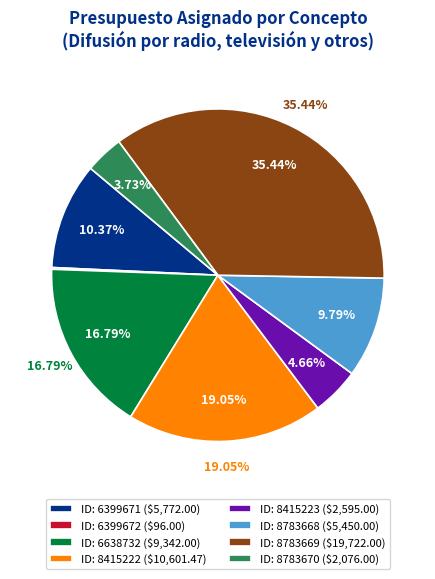

Which has a higher value, 8783670 or 6399672?

8783670